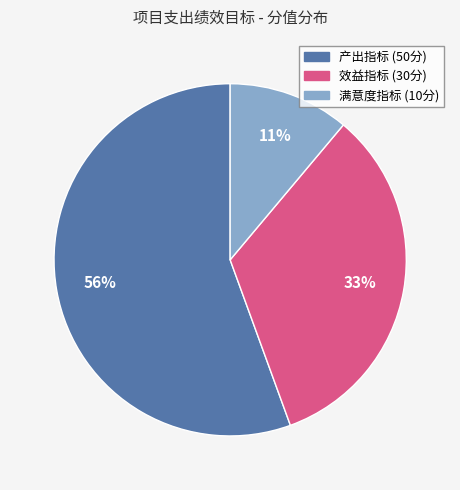

Between 效益指标 and 产出指标, which is larger?

产出指标